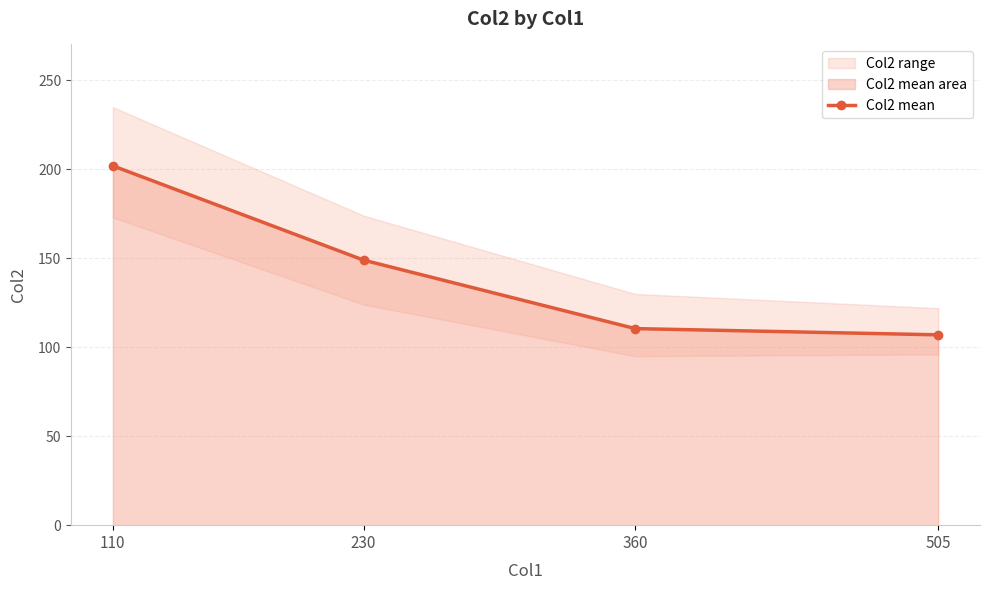

What is the value of the 2nd point from the left?

149.0